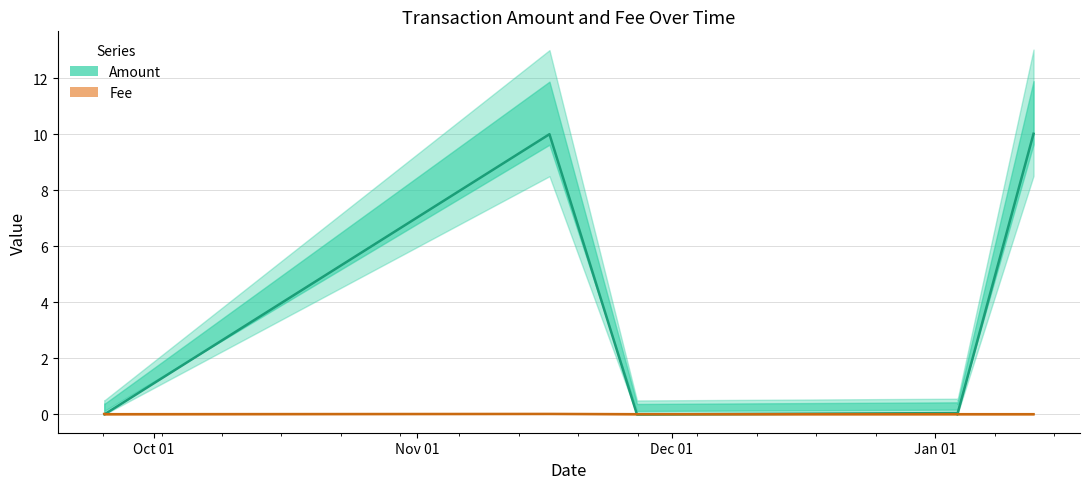

What is the highest value of the Amount series?

10.0